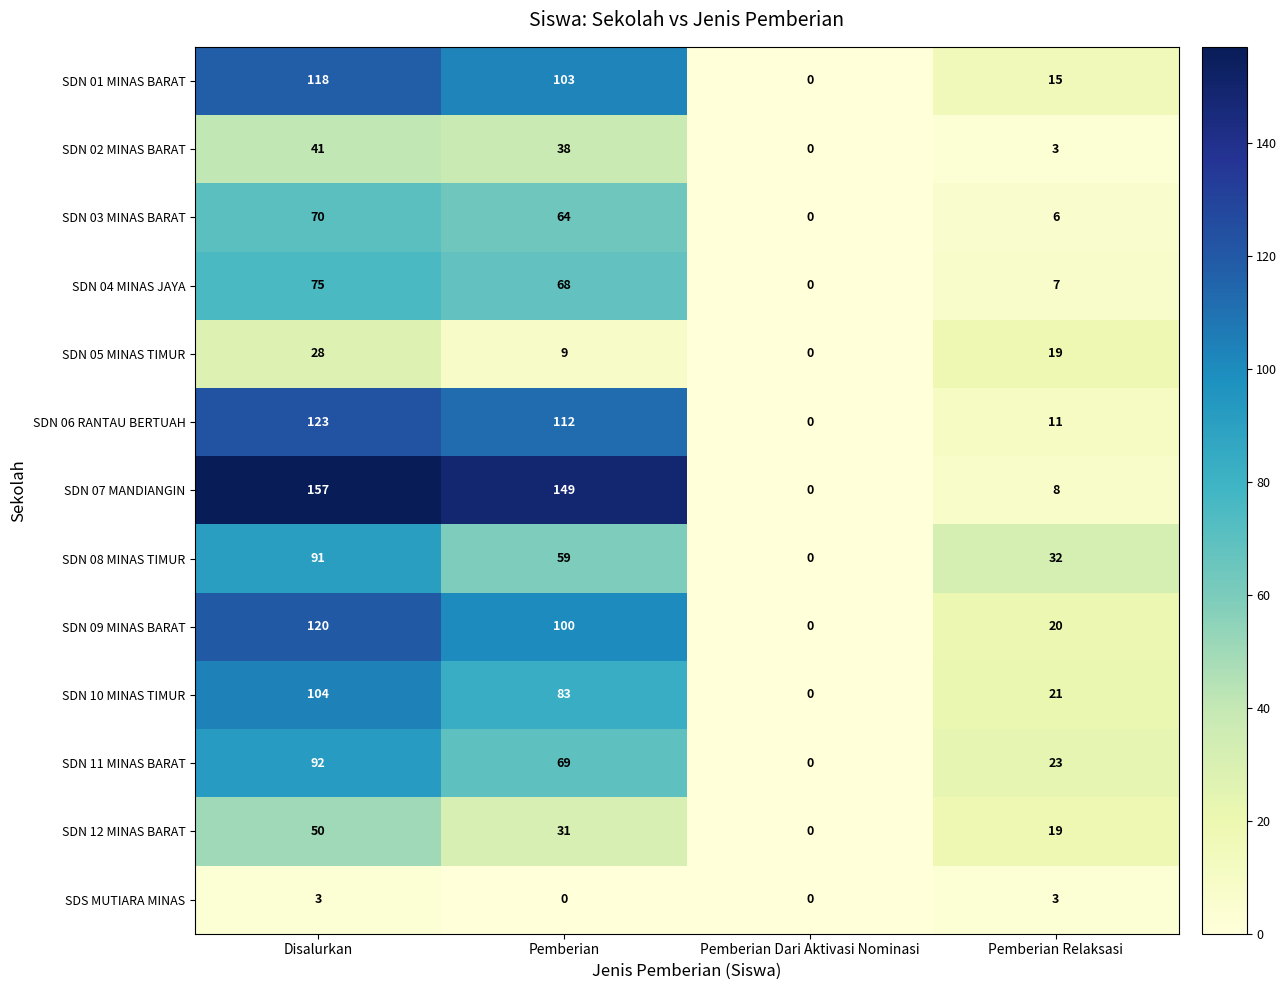

Which series changed the most between Pemberian Dari Aktivasi Nominasi and Pemberian Relaksasi?

SDN 08 MINAS TIMUR